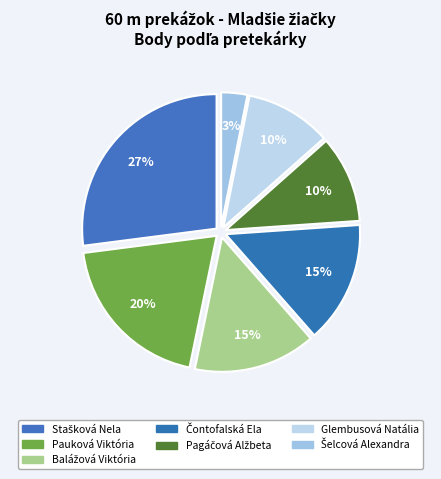

What is the change in value from Stašková Nela to Glembusová Natália?

-240